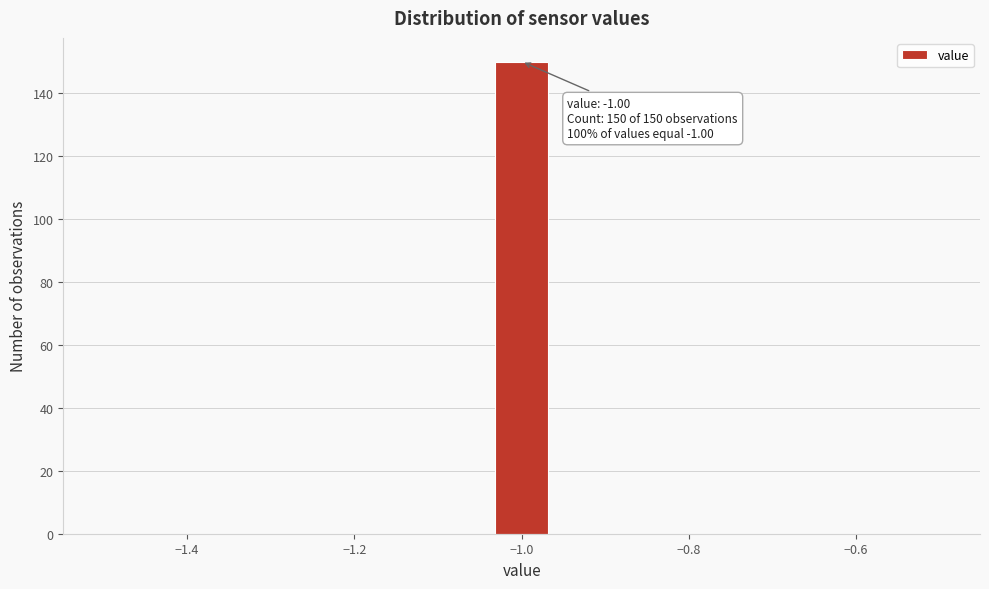

Read against the x-axis, roughly where is the centre of the tallest bar?

-1.00